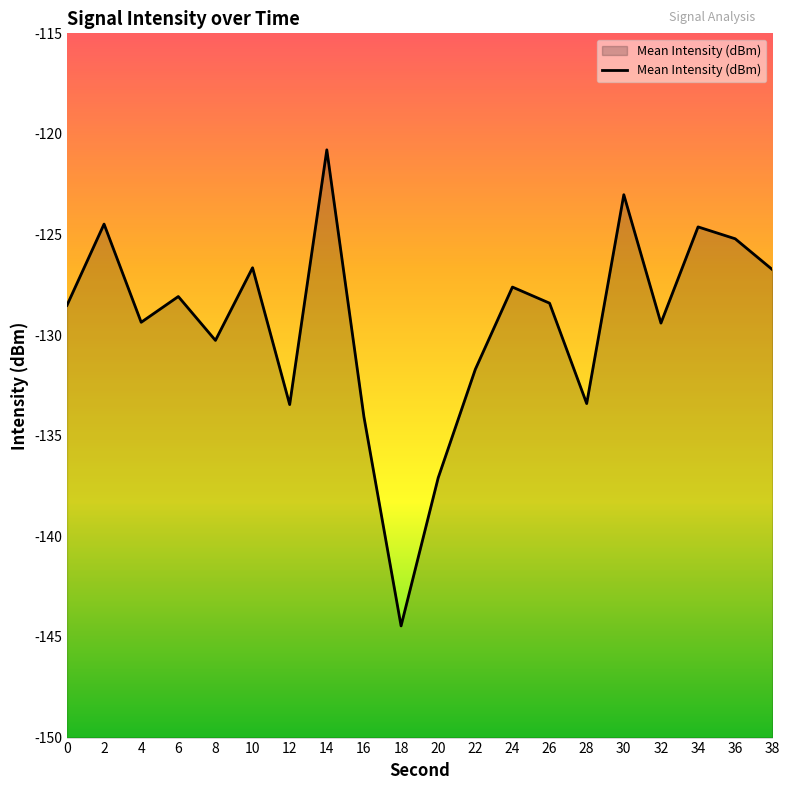

Rank the categories by value from lowest to highest.

18, 20, 16, 12, 28, 22, 8, 32, 4, 0, 26, 6, 24, 38, 10, 36, 34, 2, 30, 14